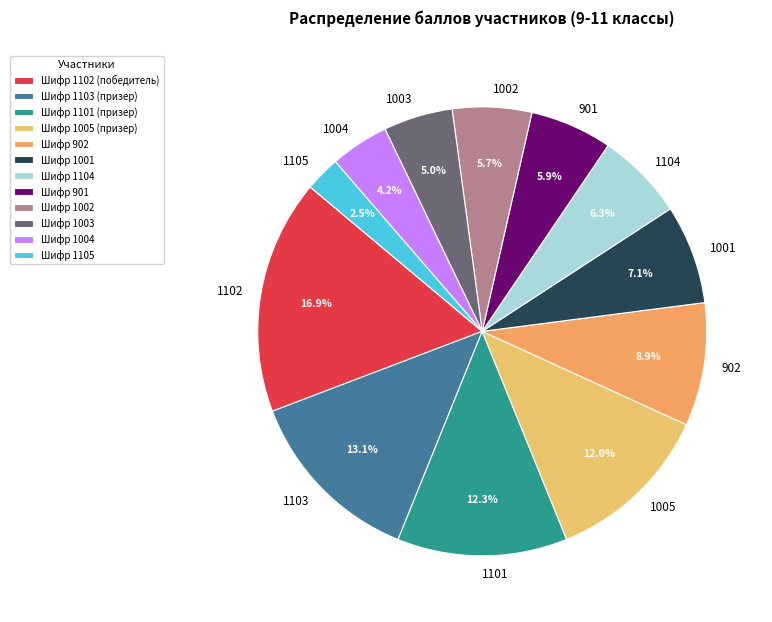

Count the number of slices in the pie.

12